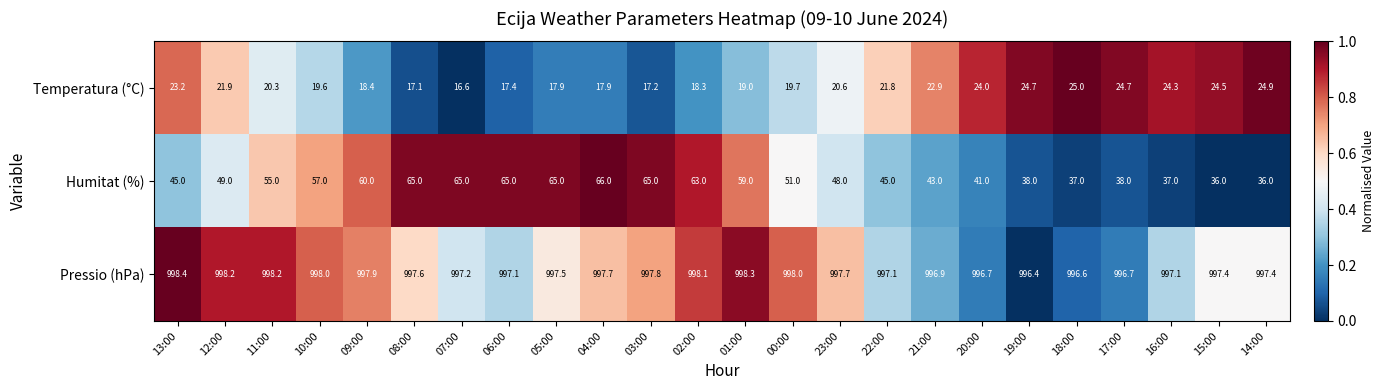

How many distinct data groups are displayed?

3